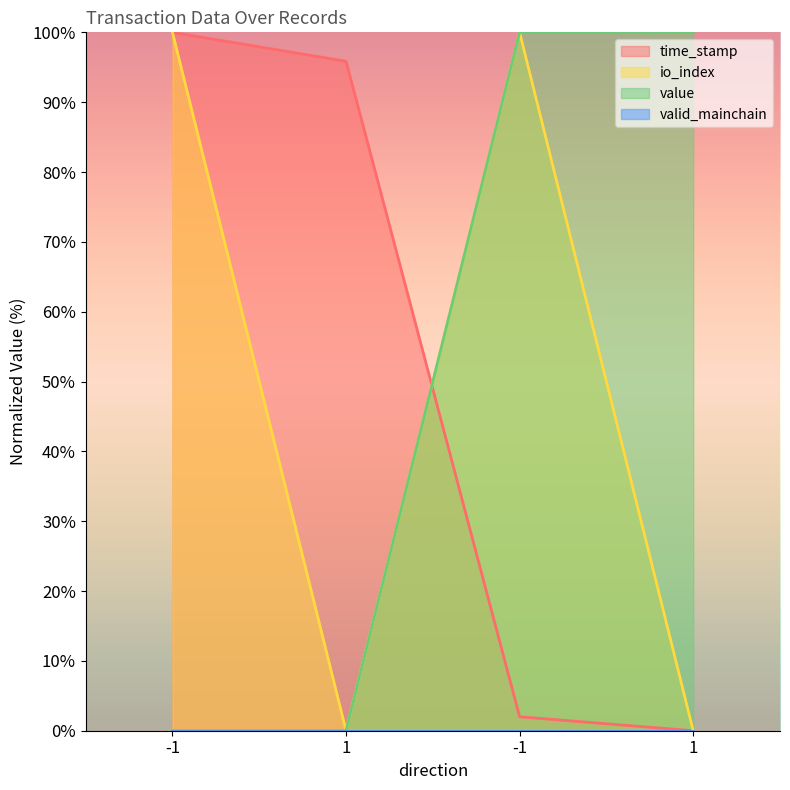

How many data points does each series have?

4